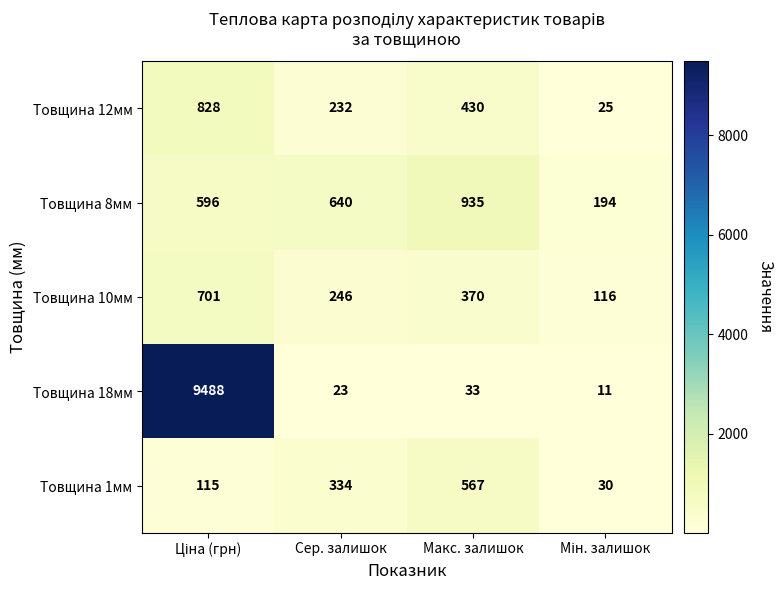

Reading right to left, transcribe all the data shown in this chart.

Товщина 12мм: 25	430	232	828
Товщина 8мм: 194	935	640	596
Товщина 10мм: 116	370	246	701
Товщина 18мм: 11	33	23	9488
Товщина 1мм: 30	567	334	115